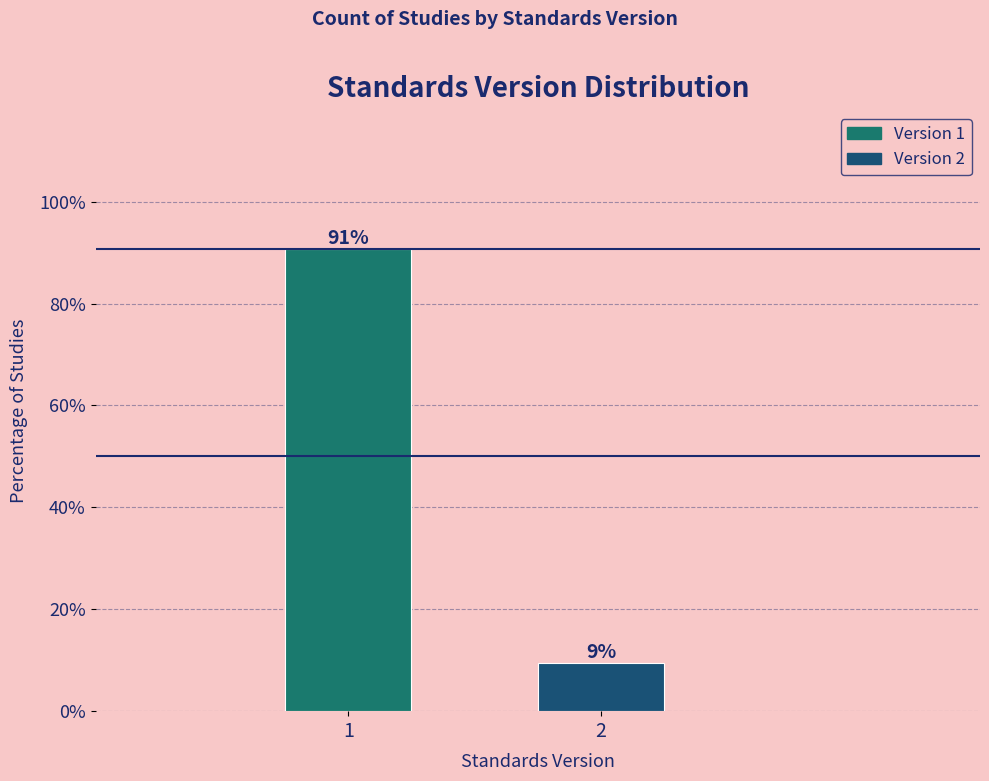

What is the sum of the values at 1 and 2?

100.0